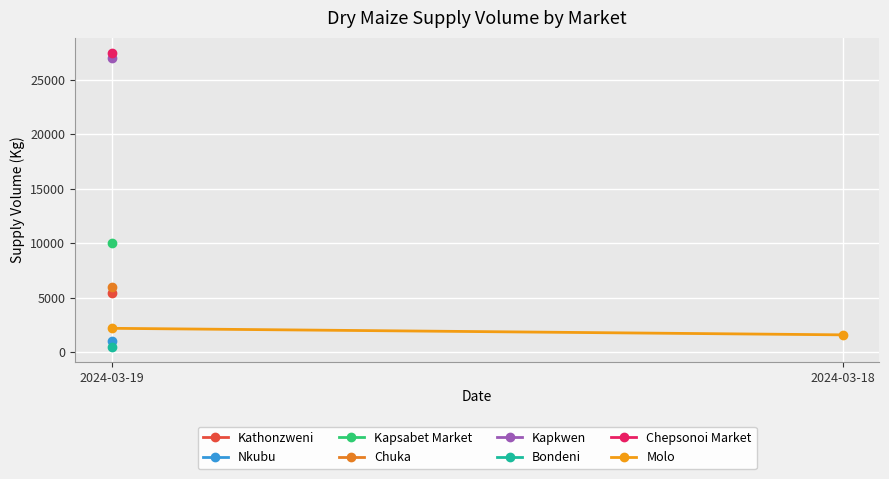

List the labels in order of value, smallest first.

2024-03-18, 2024-03-19